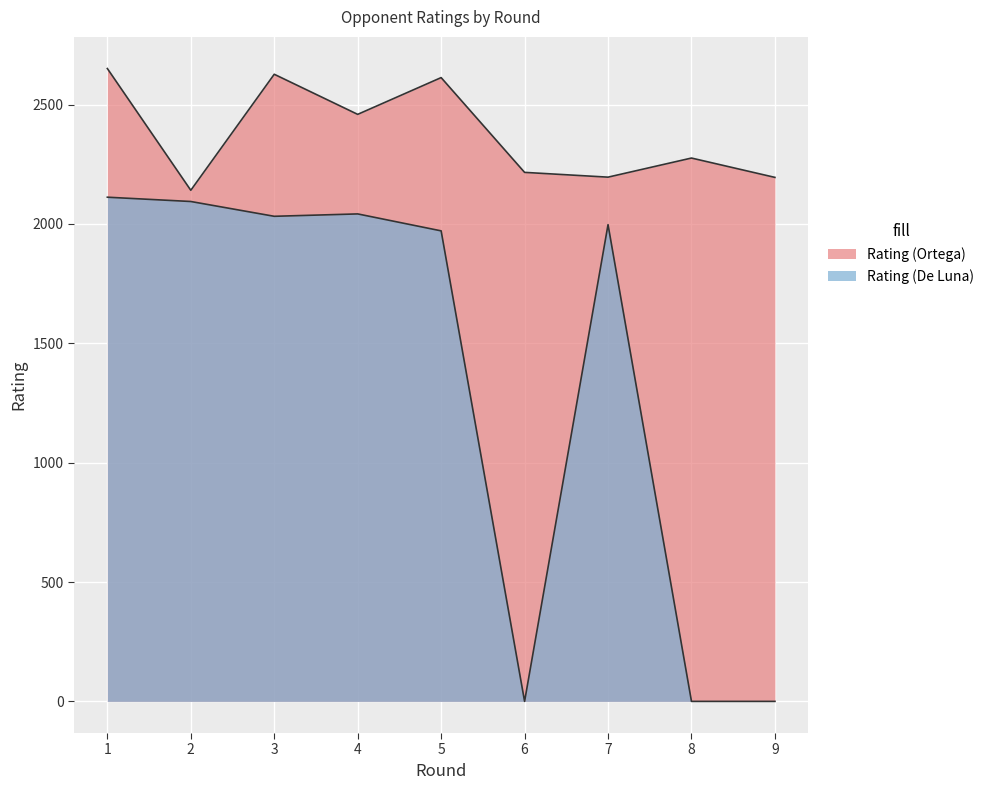

Where is the first local maximum for Rating (Ortega)?

3